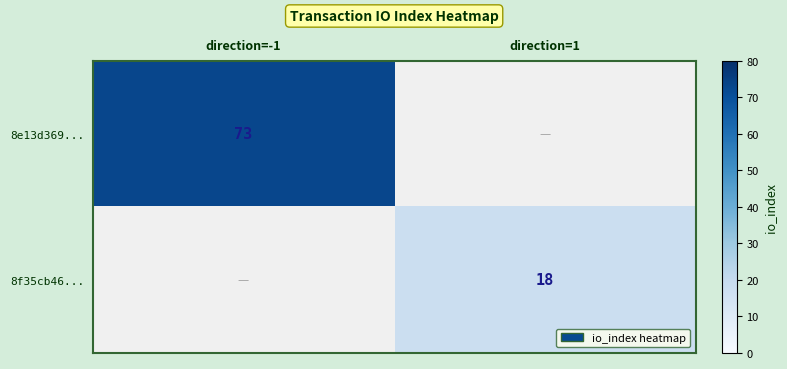

At which category does the chart reach its minimum across all series?

direction=1